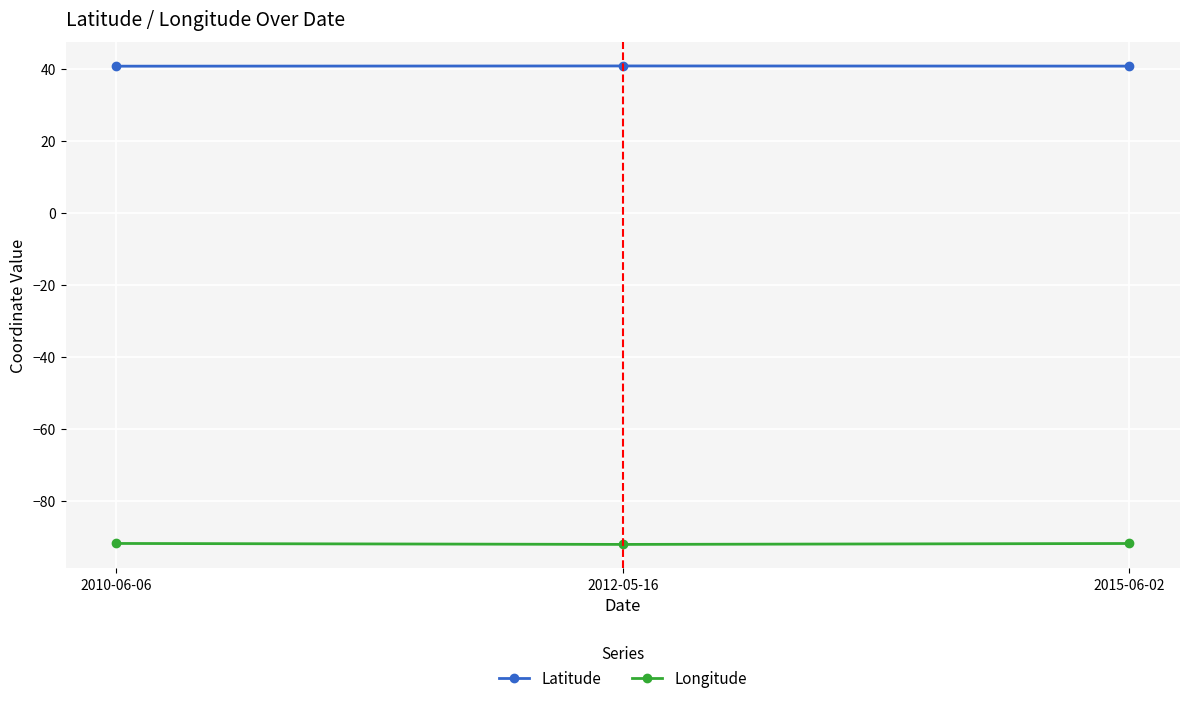

What is the sum of all Longitude values?

-275.5